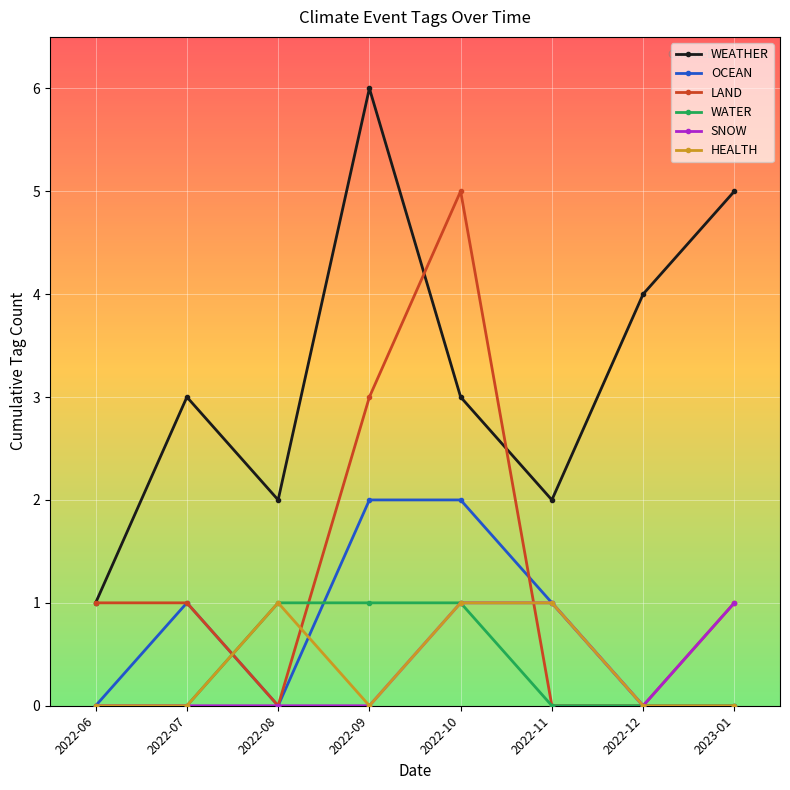

What position from the left is 2022-07?

2